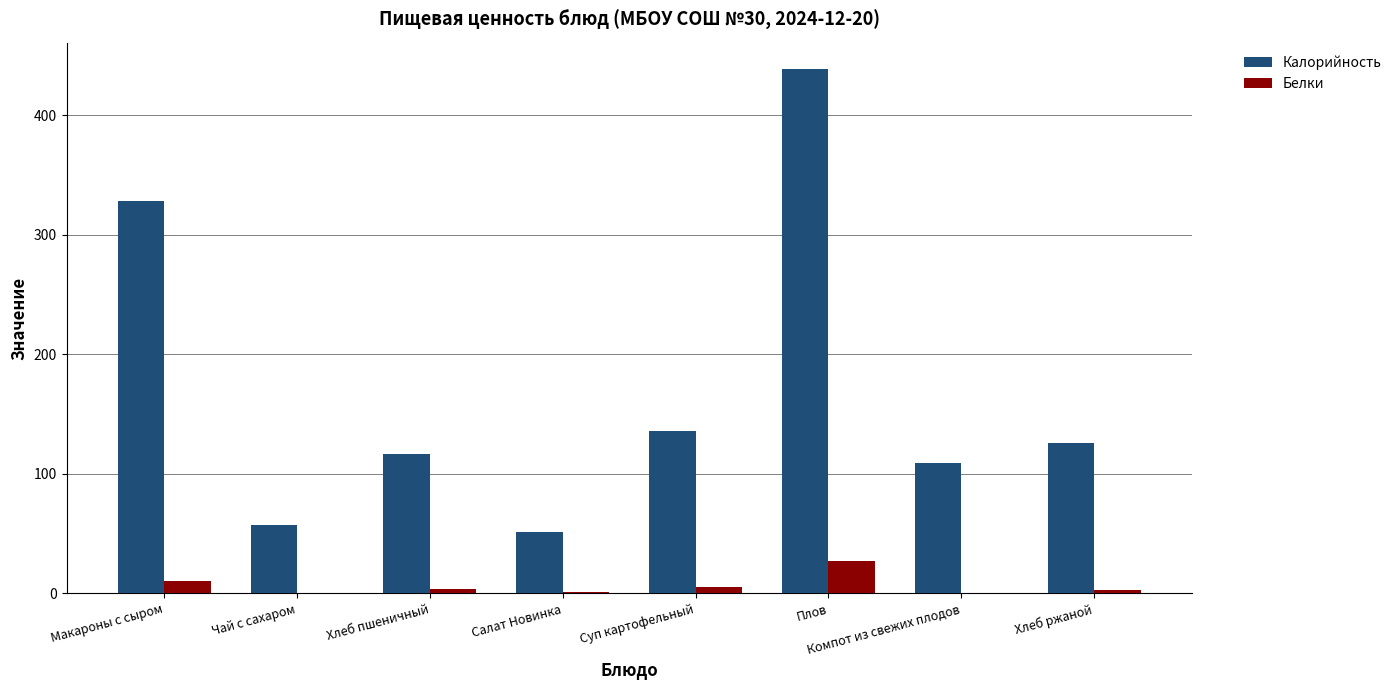

What is the difference between the Белки values at Плов and Суп картофельный?

21.7